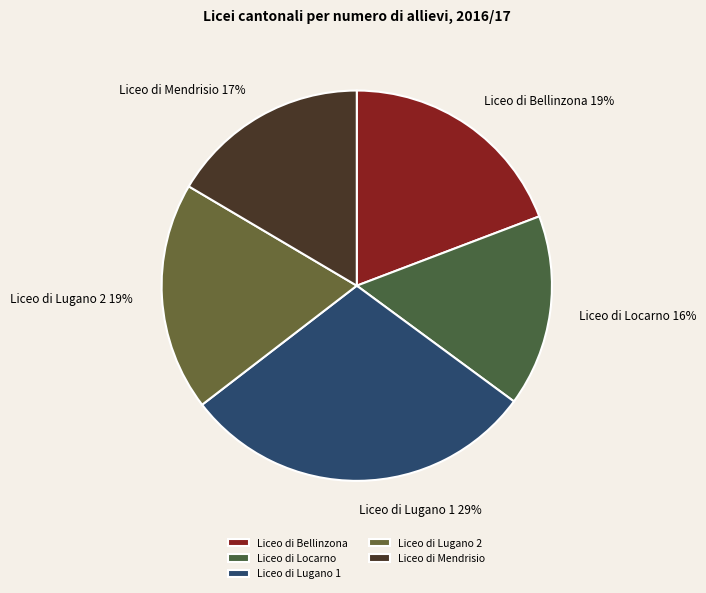

How many segments does this pie chart have?

5